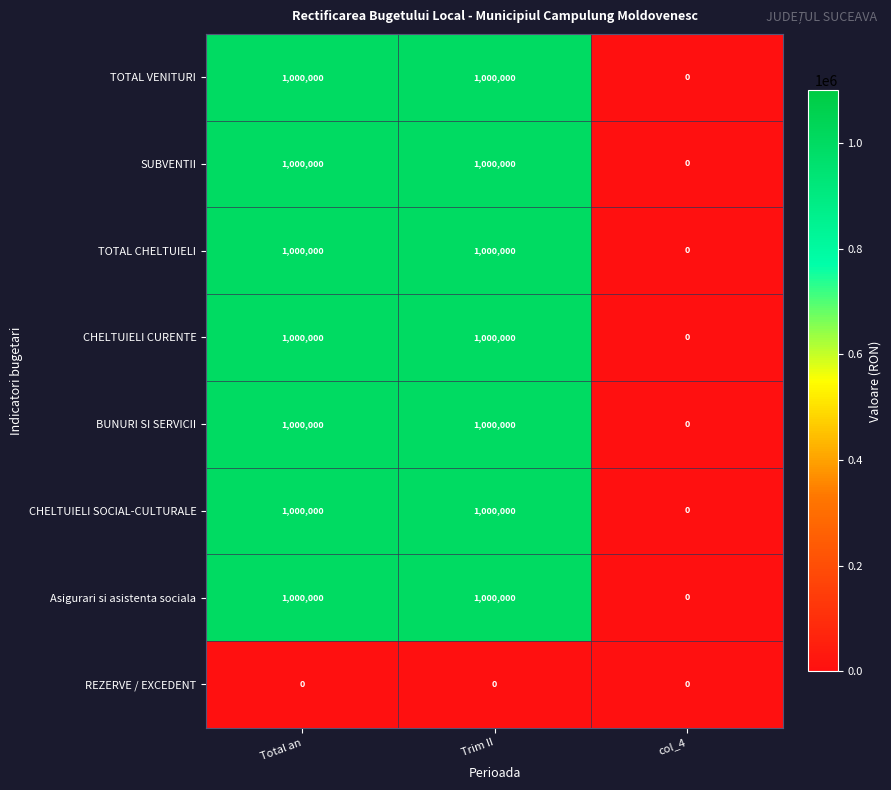

What is the difference between the highest and lowest values at Total an?

1000000